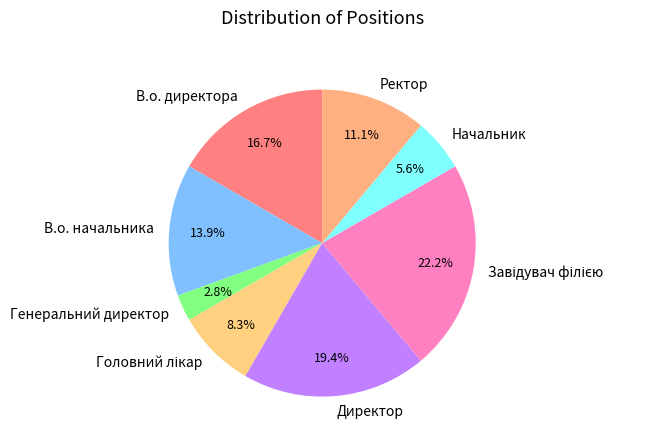

To the nearest percent, what percentage of the pie is Генеральний директор?

3%